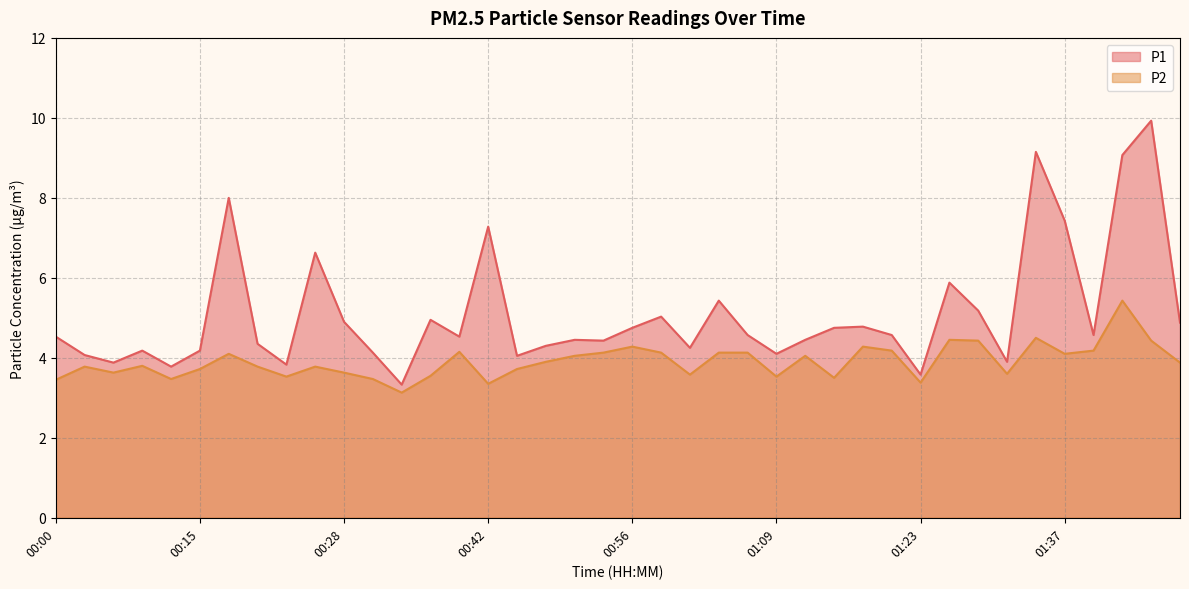

Reading left to right, transcribe all the data shown in this chart.

P1: 00:00=4.5	00:03=4.1	00:06=3.9	00:09=4.2	00:12=3.8	00:15=4.2	00:17=8.0	00:20=4.3	00:23=3.8	00:25=6.6	00:28=4.9	00:31=4.1	00:34=3.3	00:36=5.0	00:39=4.5	00:42=7.3	00:45=4.0	00:47=4.3	00:50=4.5	00:53=4.4	00:56=4.8	00:58=5.0	01:01=4.2	01:04=5.4	01:07=4.6	01:09=4.1	01:12=4.5	01:15=4.8	01:18=4.8	01:20=4.6	01:23=3.6	01:26=5.9	01:29=5.2	01:31=3.9	01:34=9.2	01:37=7.4	01:39=4.6	01:42=9.1	01:45=9.9	01:48=4.9
P2: 00:00=3.5	00:03=3.8	00:06=3.6	00:09=3.8	00:12=3.5	00:15=3.7	00:17=4.1	00:20=3.8	00:23=3.5	00:25=3.8	00:28=3.6	00:31=3.5	00:34=3.1	00:36=3.5	00:39=4.2	00:42=3.4	00:45=3.7	00:47=3.9	00:50=4.0	00:53=4.1	00:56=4.3	00:58=4.1	01:01=3.6	01:04=4.1	01:07=4.1	01:09=3.5	01:12=4.0	01:15=3.5	01:18=4.3	01:20=4.2	01:23=3.4	01:26=4.5	01:29=4.4	01:31=3.6	01:34=4.5	01:37=4.1	01:39=4.2	01:42=5.4	01:45=4.4	01:48=3.9